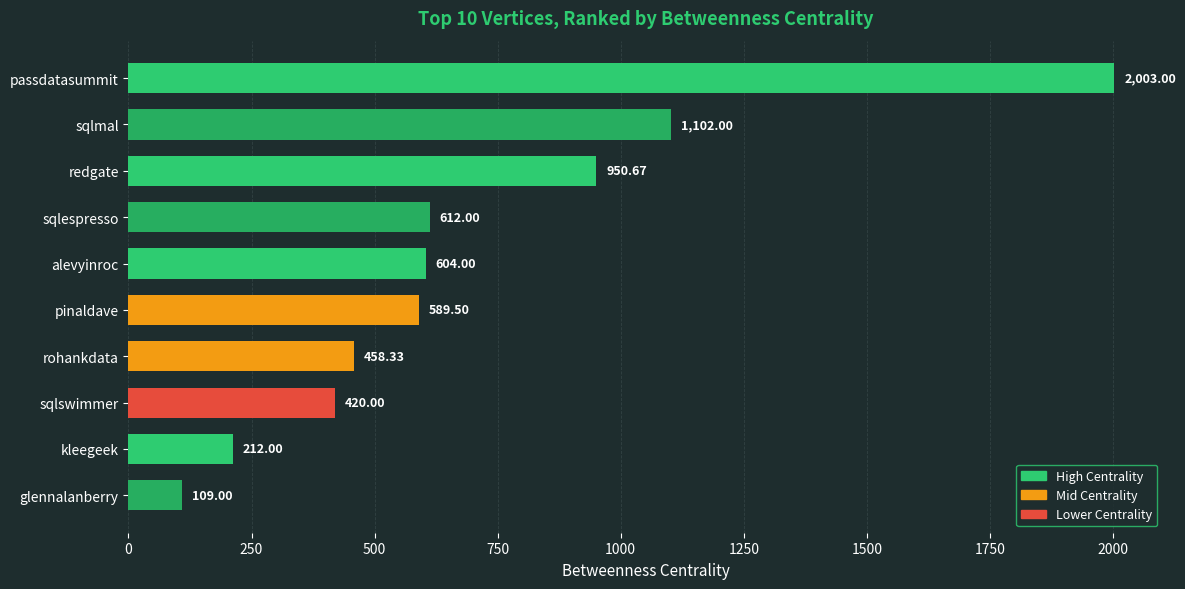

List the labels in order of value, smallest first.

glennalanberry, kleegeek, sqlswimmer, rohankdata, pinaldave, alevyinroc, sqlespresso, redgate, sqlmal, passdatasummit